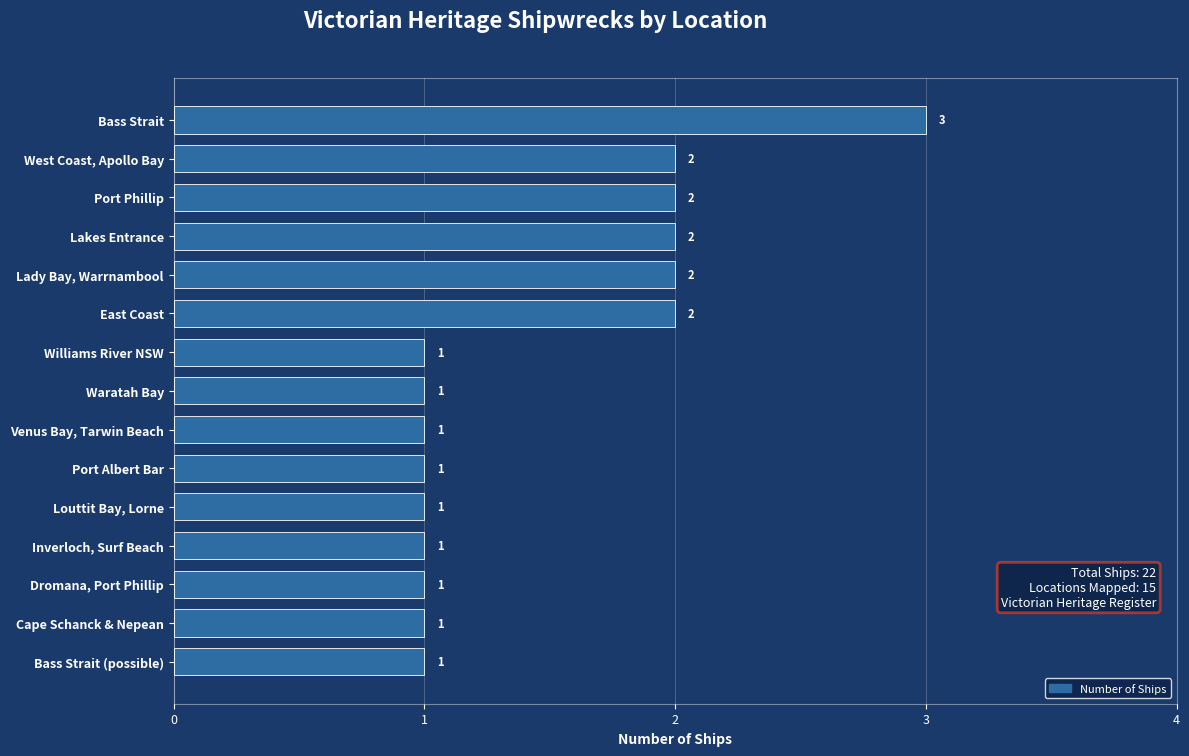

Reading top to bottom, what are all the values shown in this chart?

3	2	2	2	2	2	1	1	1	1	1	1	1	1	1